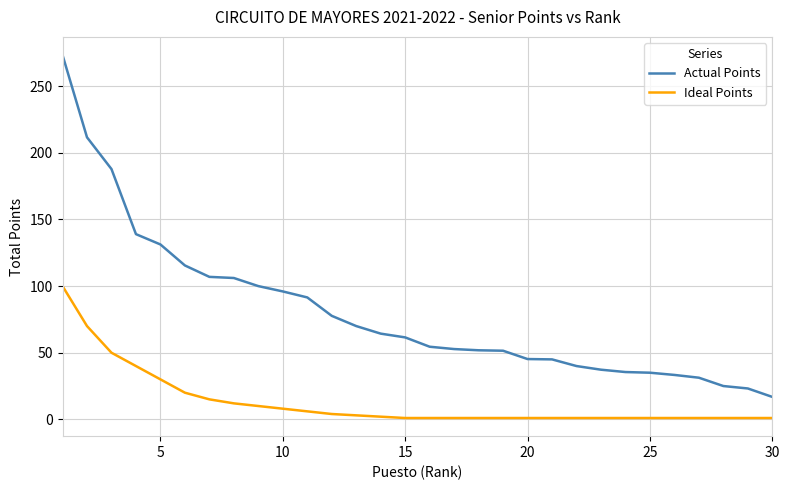

Which series has the widest spread of values?

Actual Points